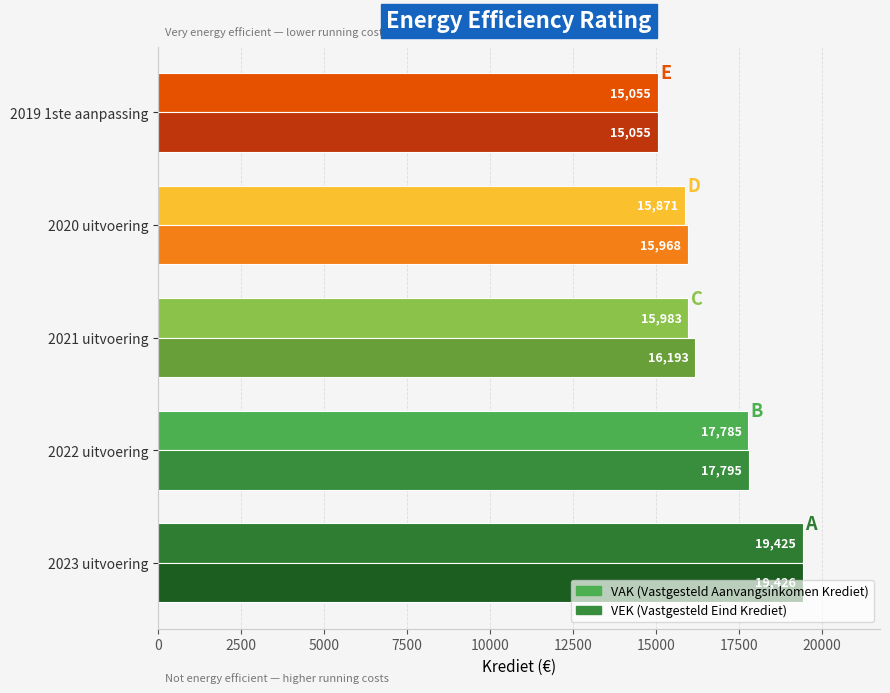

At which category is the sum across all series the highest?

2023 uitvoering